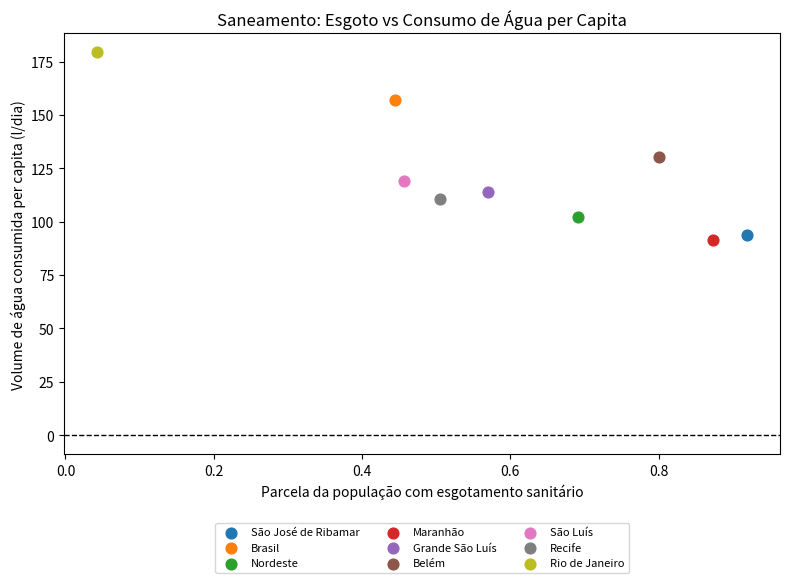

What are all the series names shown in the legend?

São José de Ribamar, Brasil, Nordeste, Maranhão, Grande São Luís, Belém, São Luís, Recife, Rio de Janeiro